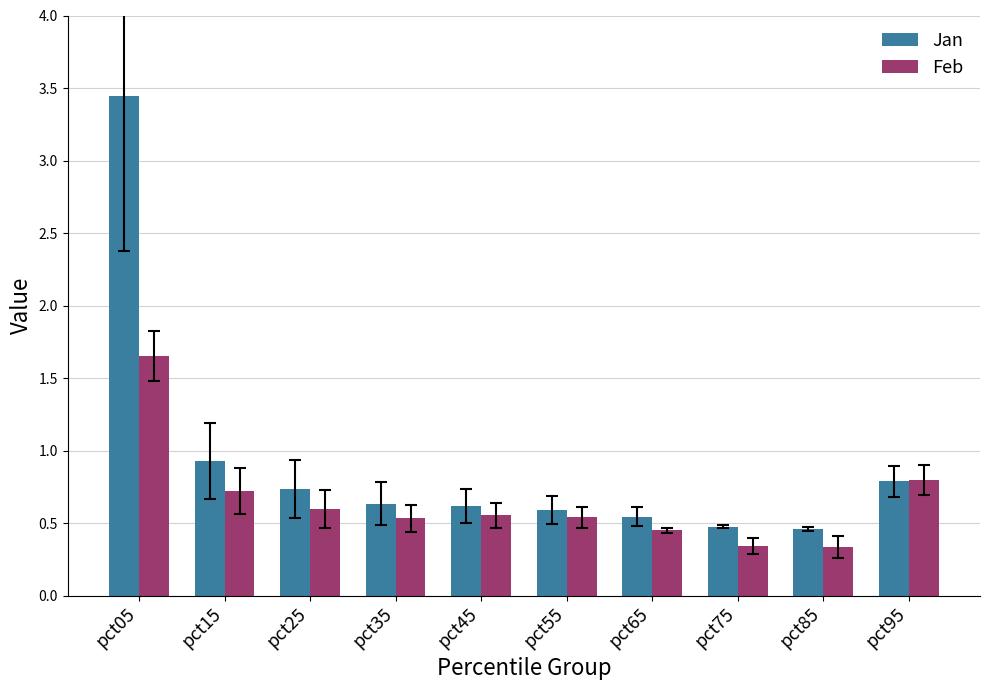

At which label does Jan reach its peak?

pct05